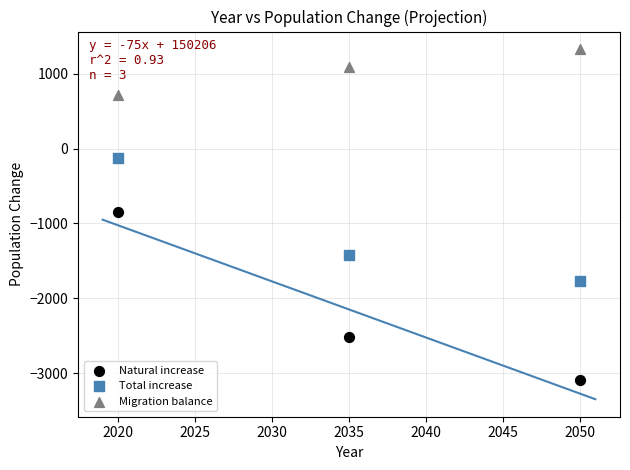

Which series has the largest Y range (max minus min)?

Natural increase